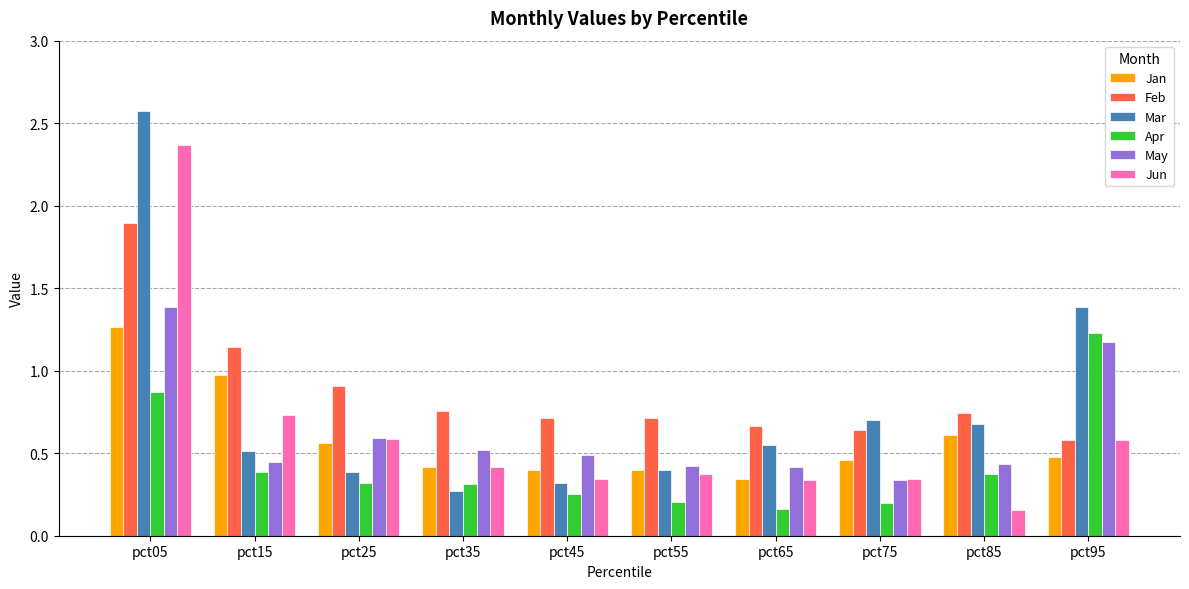

What is the greatest value displayed?

2.6